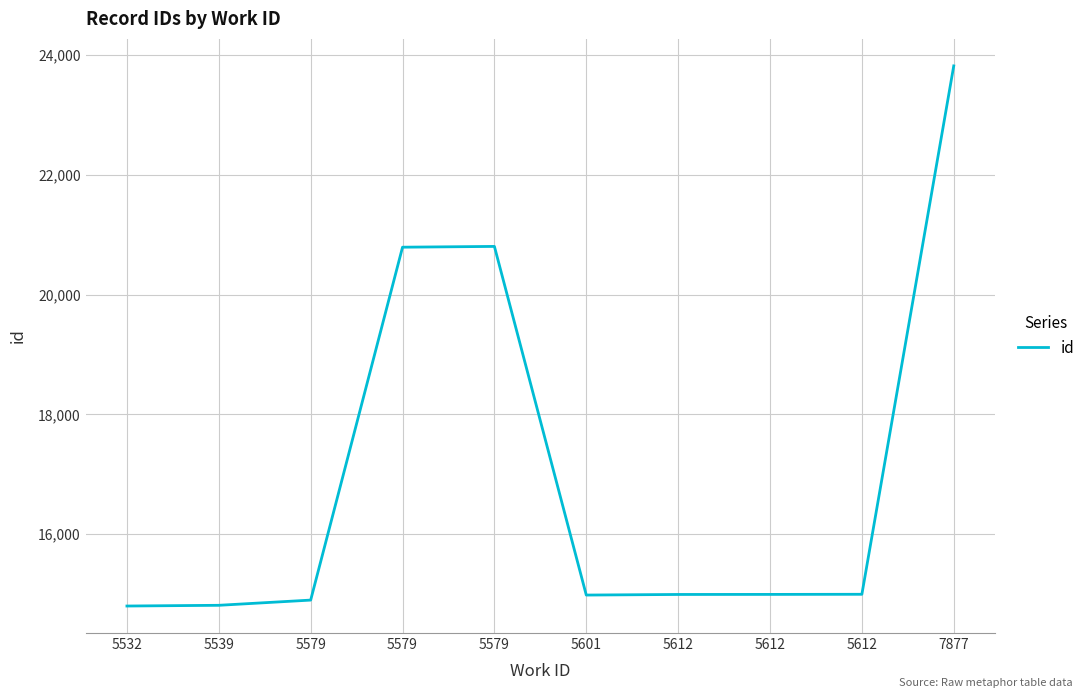

The chart shows a value of 26647 at 5579. True or false?

False